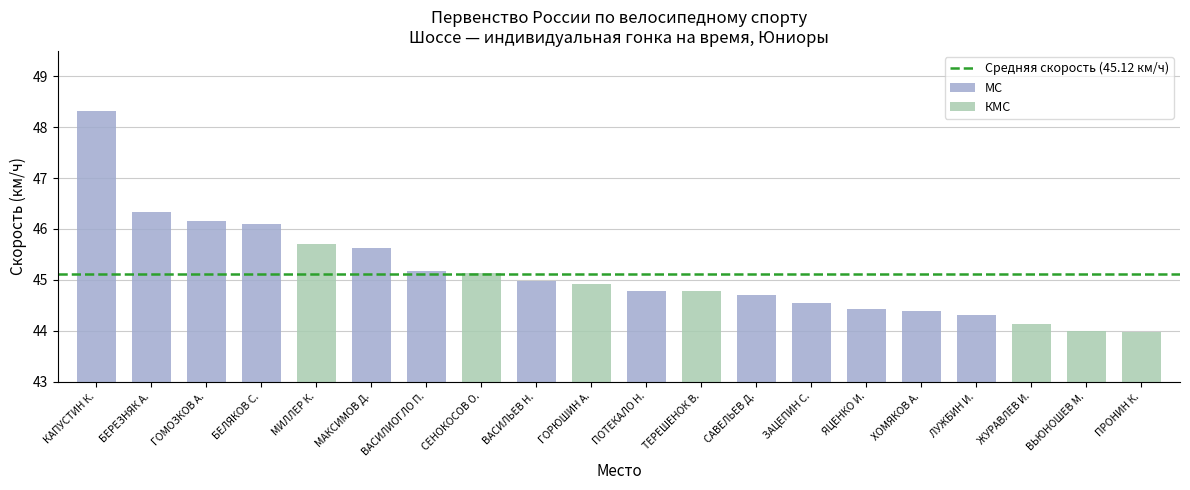

What is the average value of the КМС series?

44.7